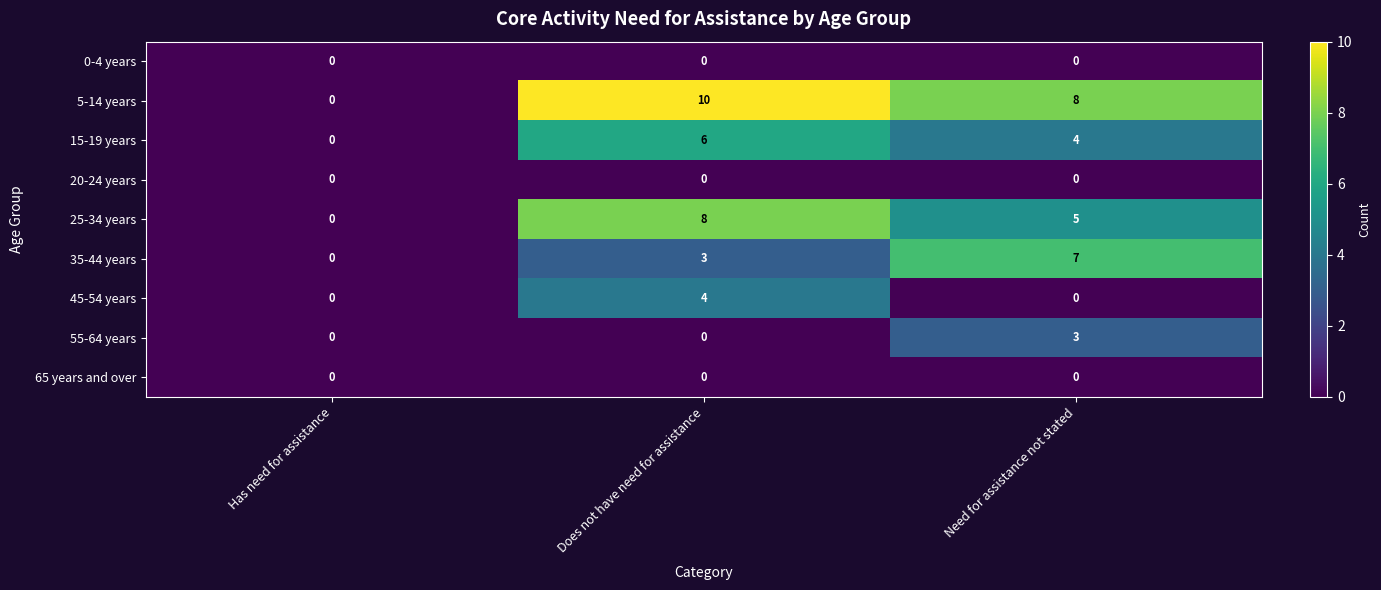

At which category is the sum across all series the highest?

Does not have need for assistance